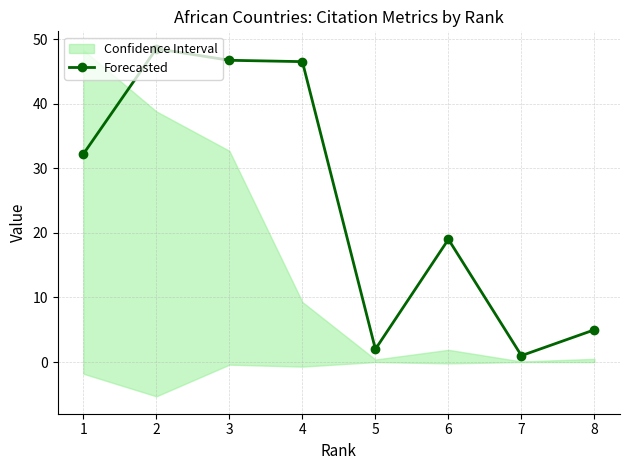

True or false: there are more than 1 points higher than both neighbors.

True